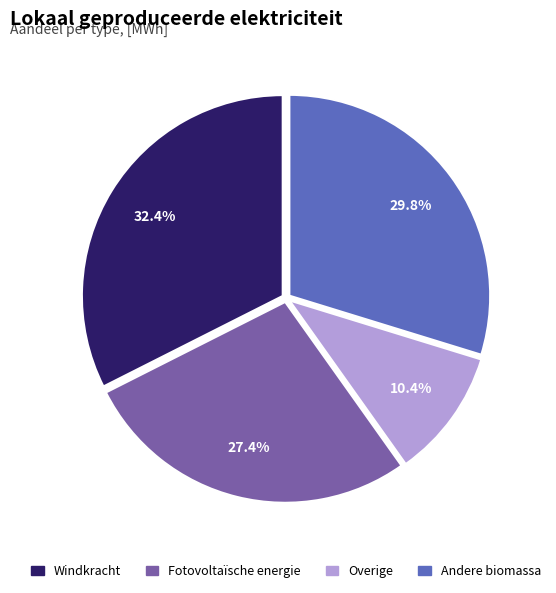

What percentage is NOT represented by Fotovoltaïsche energie?

72.6%